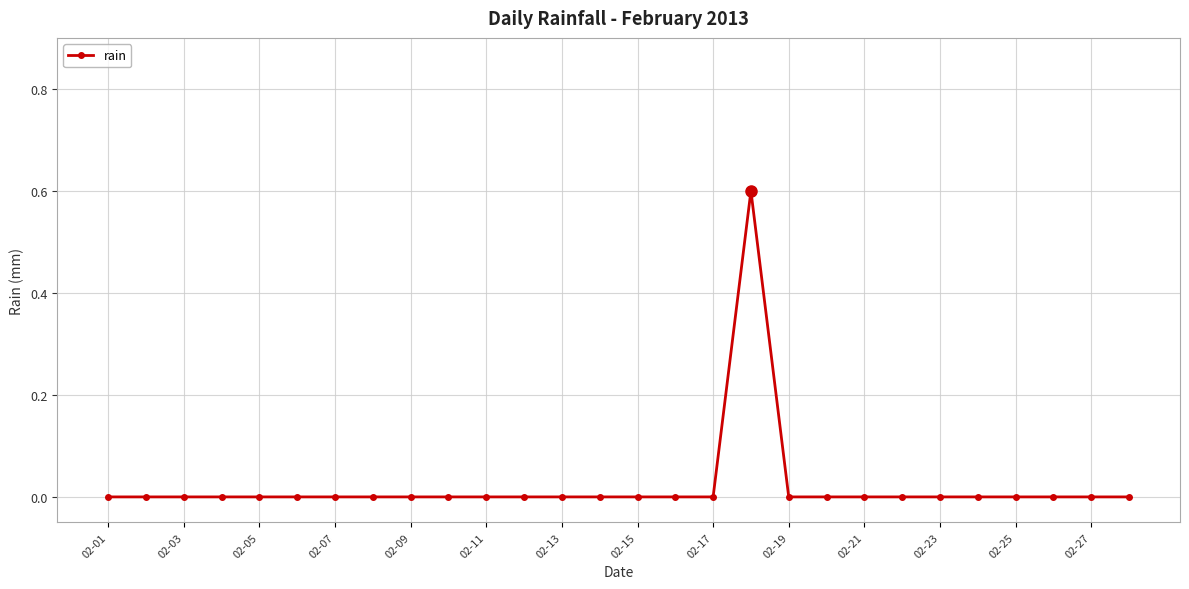

True or false: the data has more than 0 interior local peaks.

True